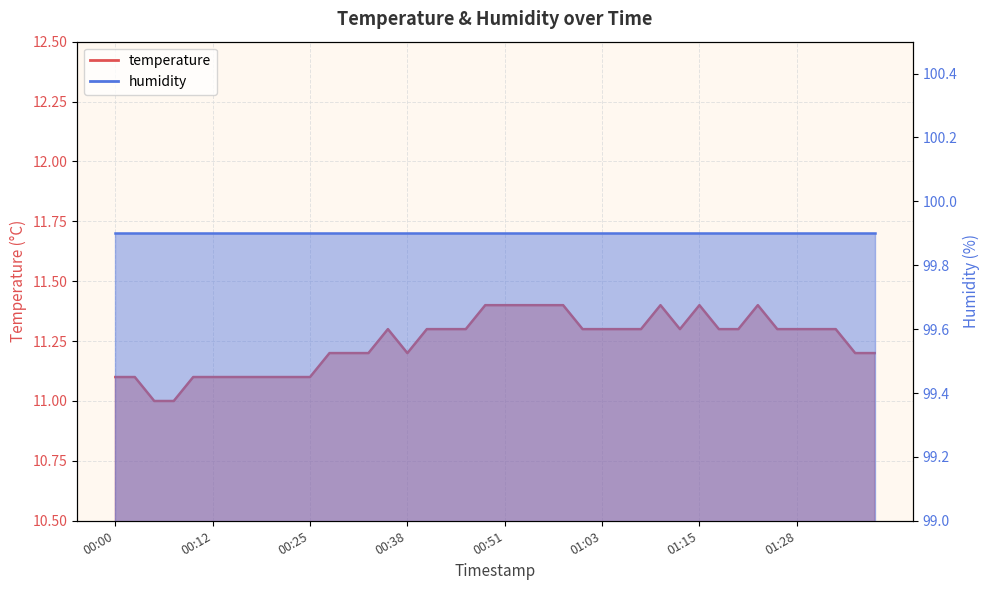

At which category does the chart reach its peak across all series?

00:48